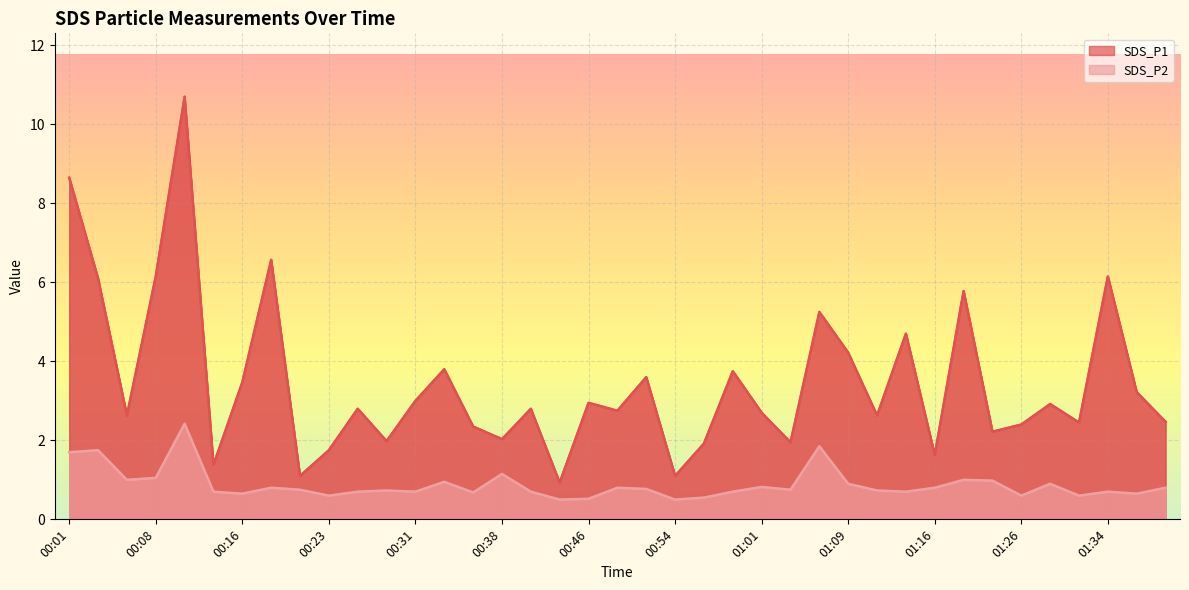

True or false: SDS_P1 and SDS_P2 cross at least once.

False